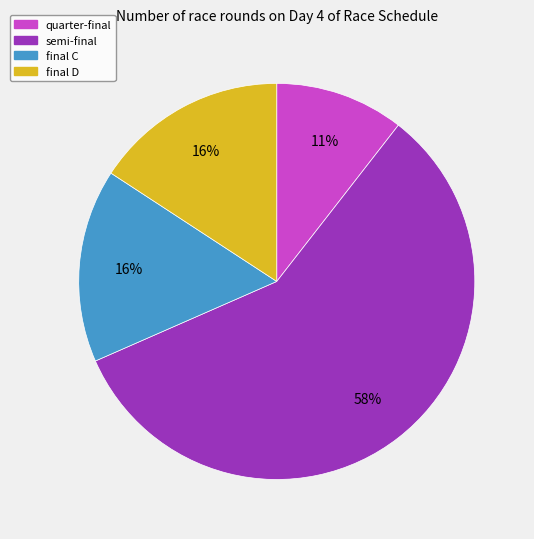

To the nearest percent, what portion does final C represent?

16%